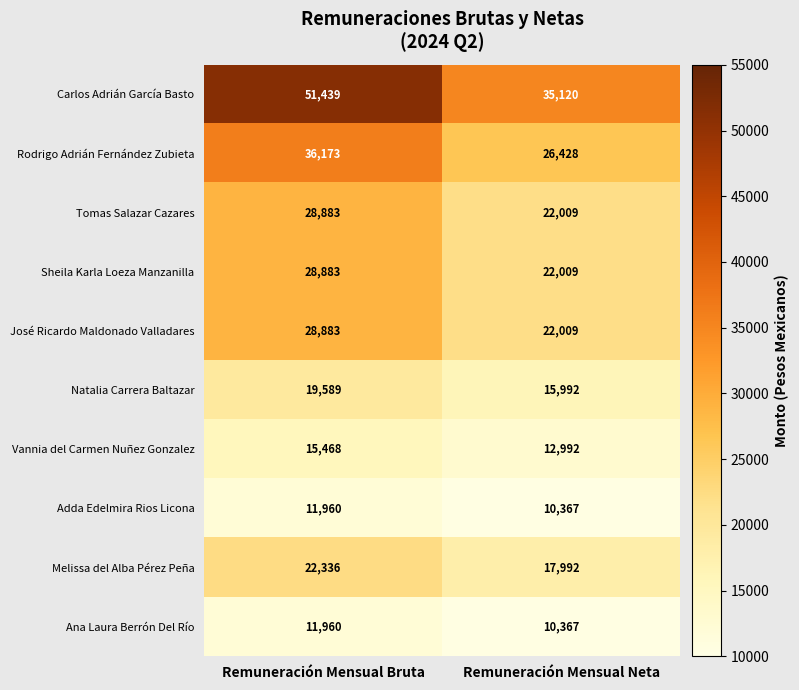

Reading left to right, list all the values displayed in this chart.

Carlos Adrián García Basto: 51439	35120
Rodrigo Adrián Fernández Zubieta: 36173	26428
Tomas Salazar Cazares: 28883	22009
Sheila Karla Loeza Manzanilla: 28883	22009
José Ricardo Maldonado Valladares: 28883	22009
Natalia Carrera Baltazar: 19589	15992
Vannia del Carmen Nuñez Gonzalez: 15468	12992
Adda Edelmira Rios Licona: 11960	10367
Melissa del Alba Pérez Peña: 22336	17992
Ana Laura Berrón Del Río: 11960	10367